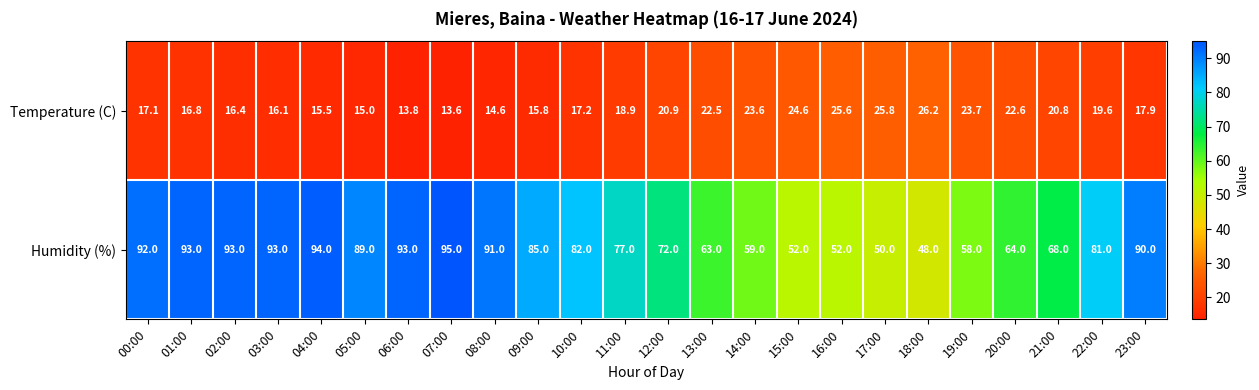

Which label corresponds to the largest value in the chart?

07:00